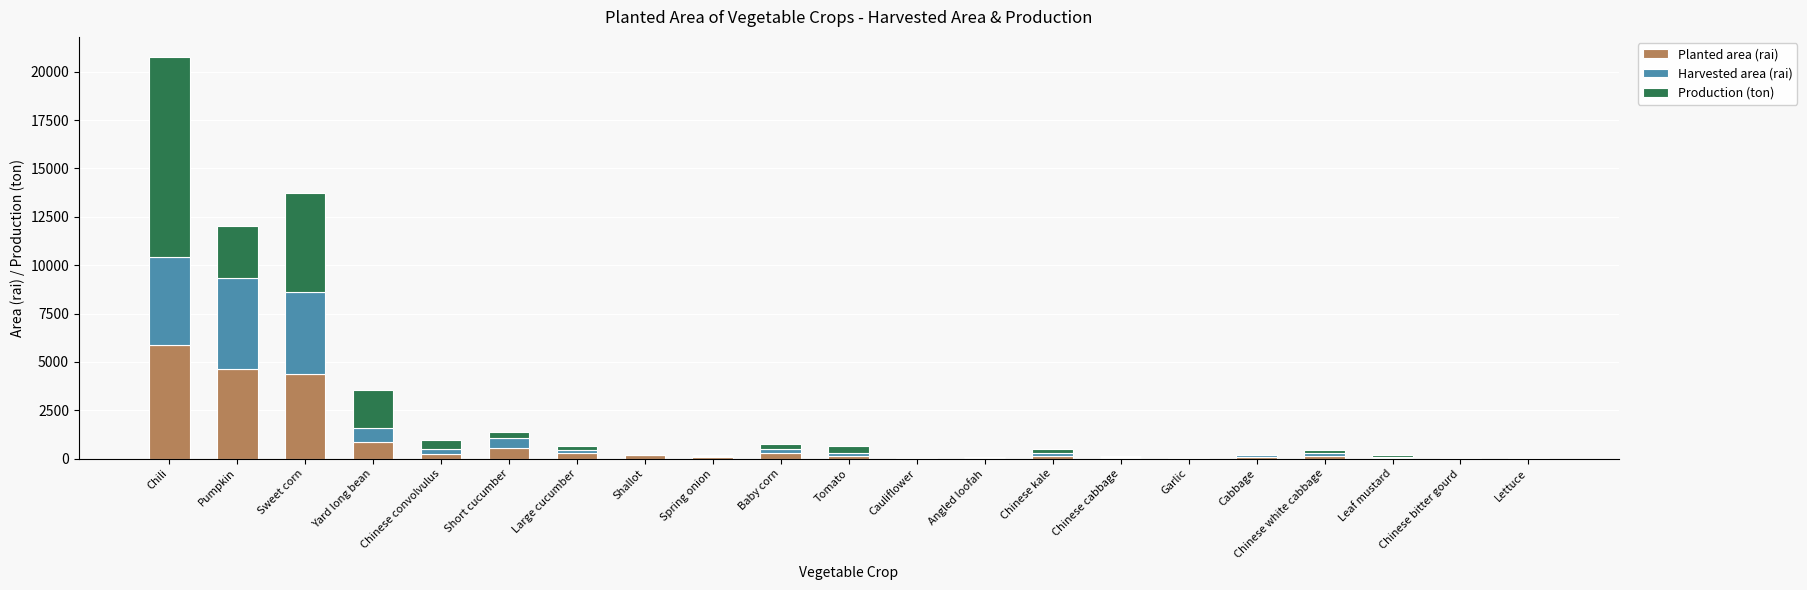

Which category has the highest value in the Planted area (rai) series?

Chili